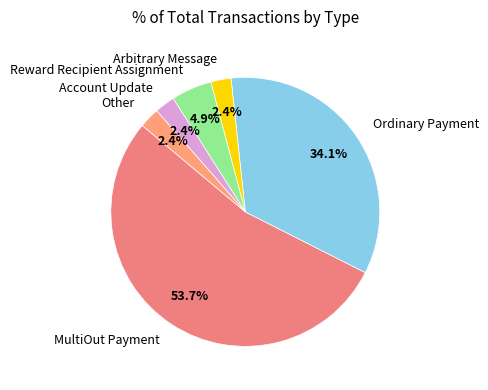

Is there any slice that represents more than half of the pie?

Yes